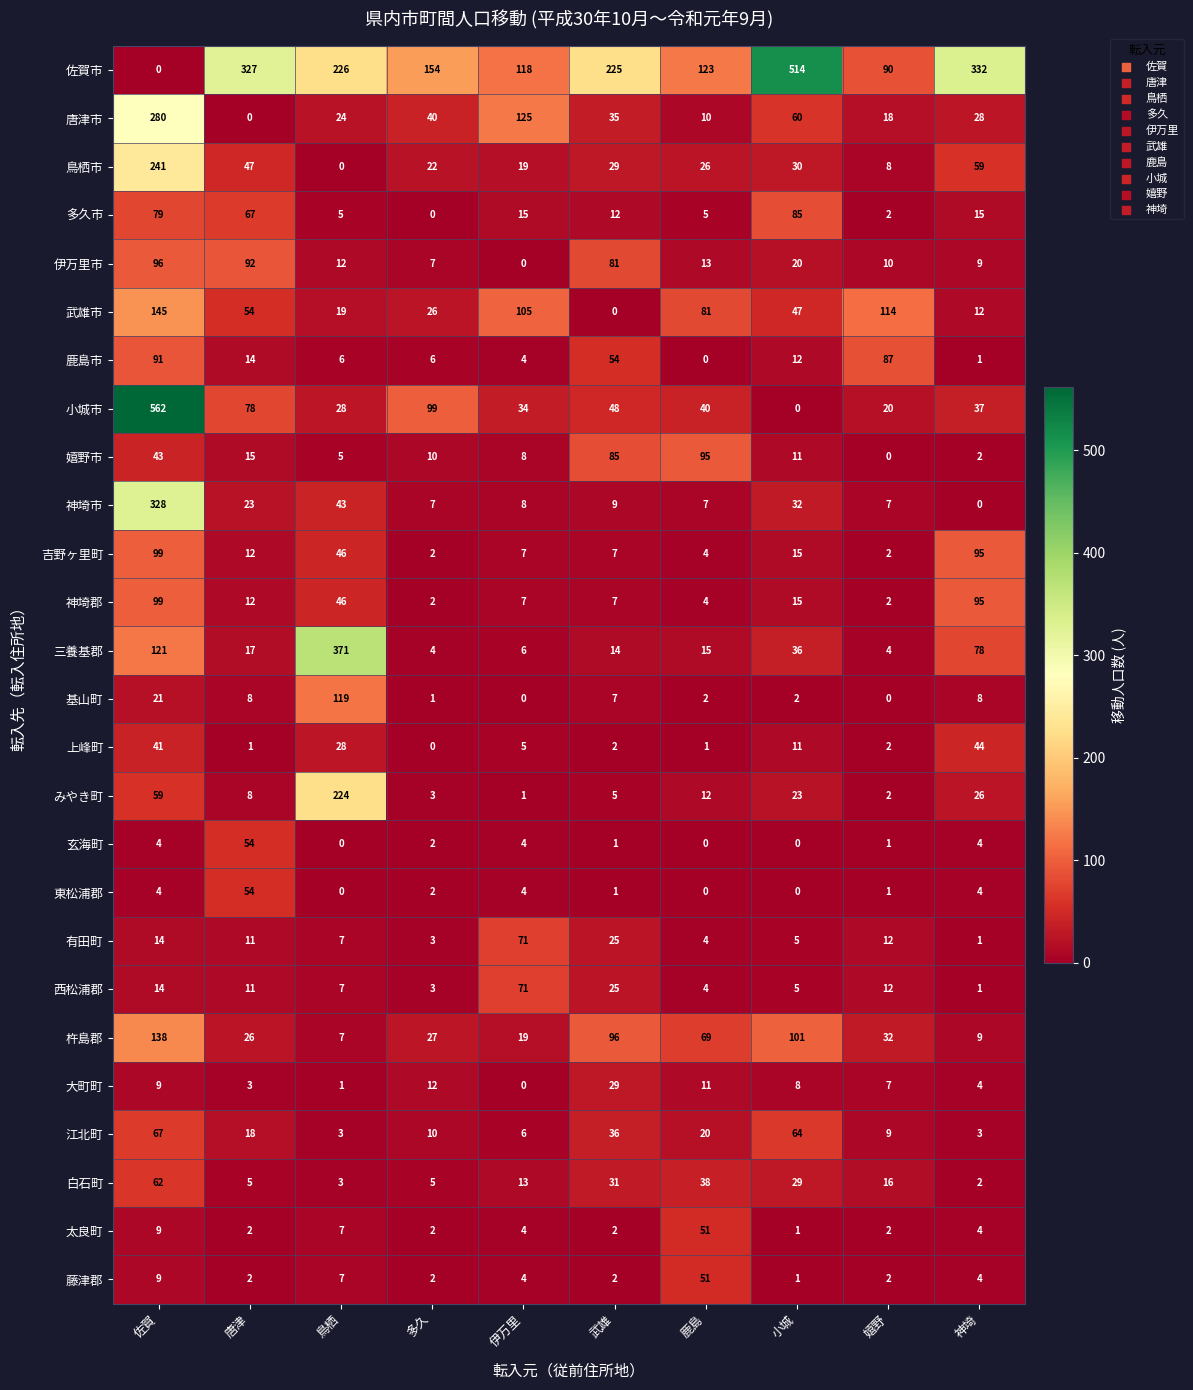

Which label corresponds to the largest value in the chart?

佐賀